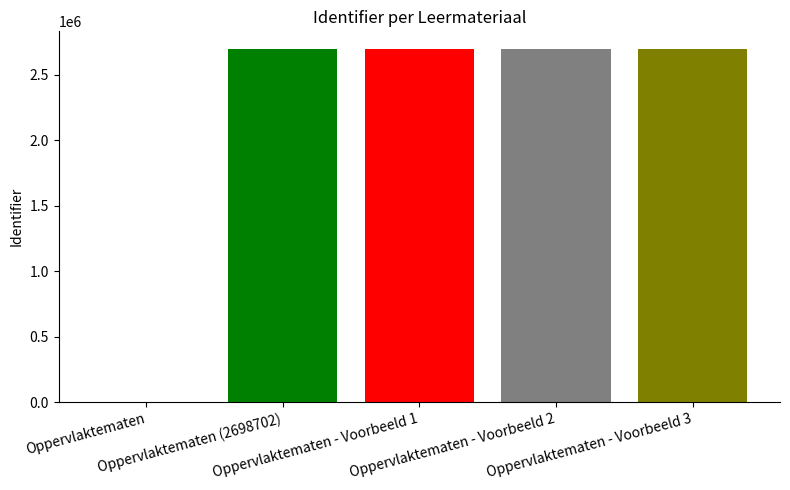

Are the bars grouped side by side (vs. stacked)?

Yes